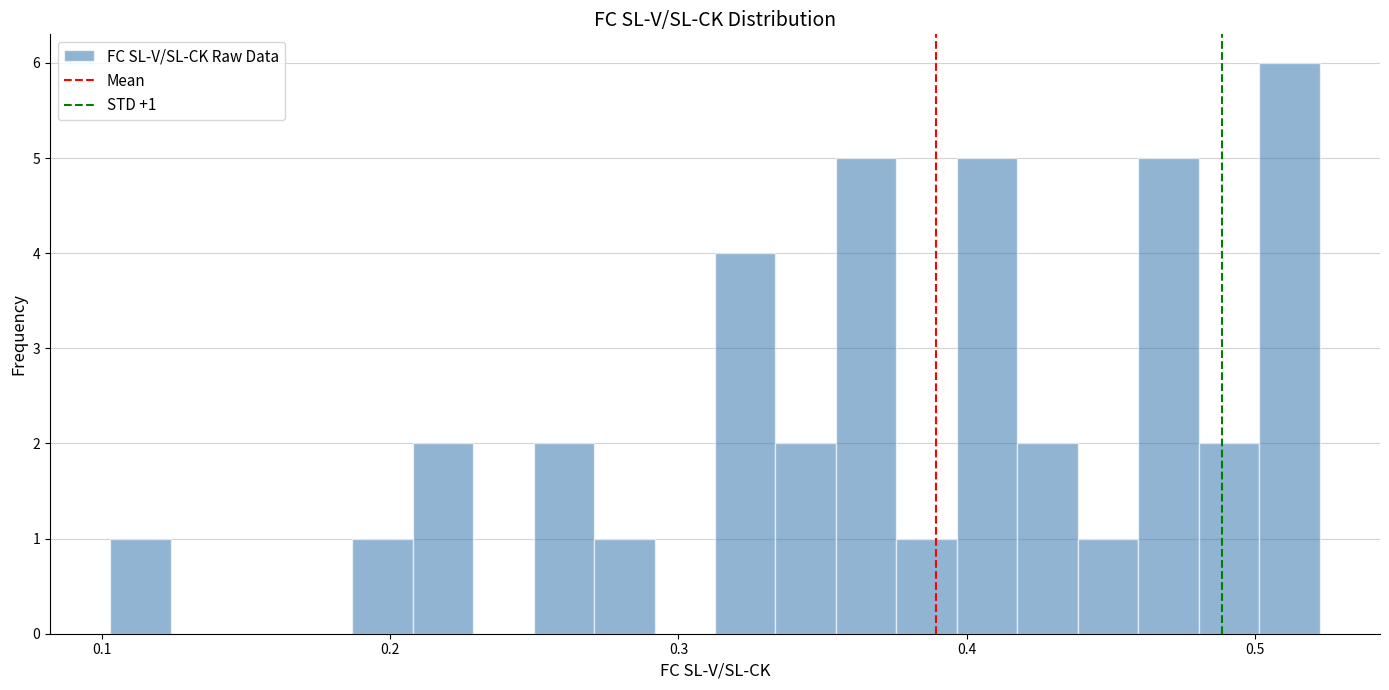

Read against the x-axis, roughly where is the centre of the tallest bar?

0.51